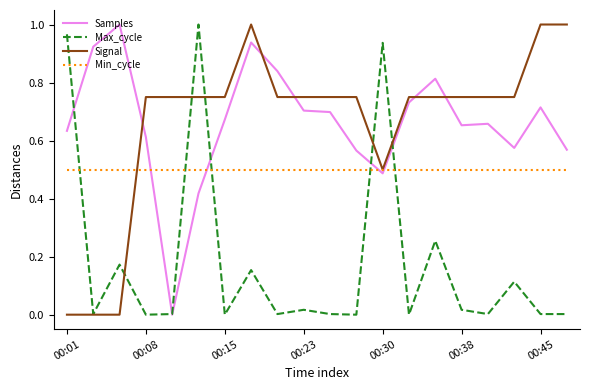

How many lines are shown in the chart?

4